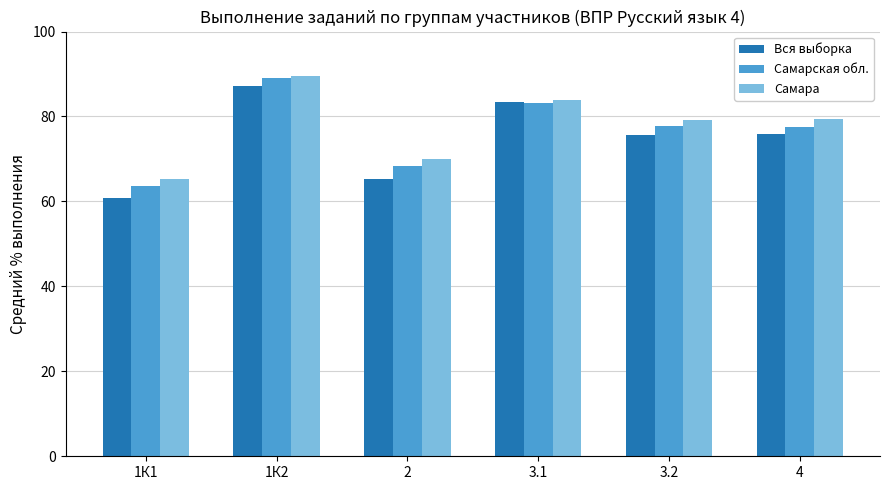

What is the total value across all series at 4?

232.8